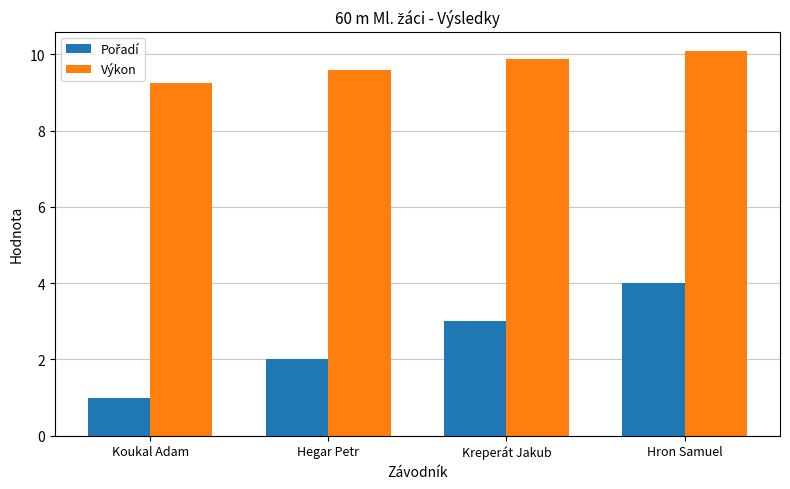

What is the maximum value for Výkon?

10.1